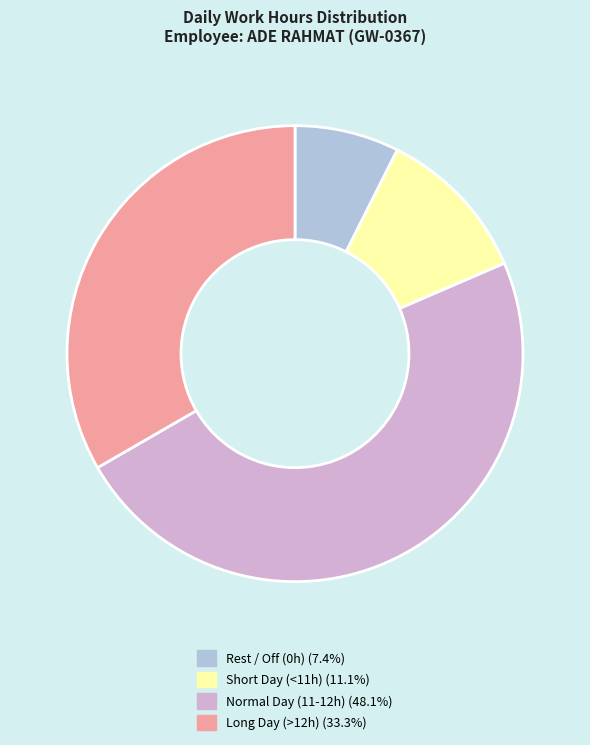

Does any single category account for the majority?

No